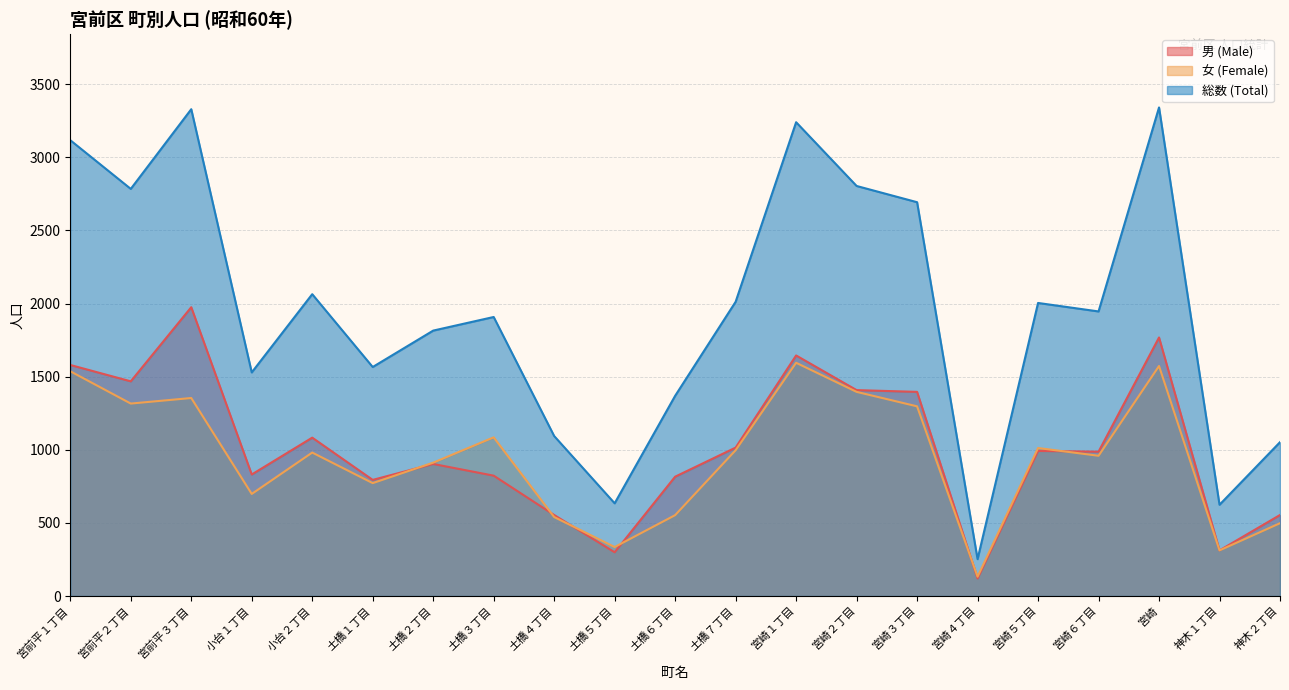

How many intersections are there between 男 (Male) and 女 (Female)?

6